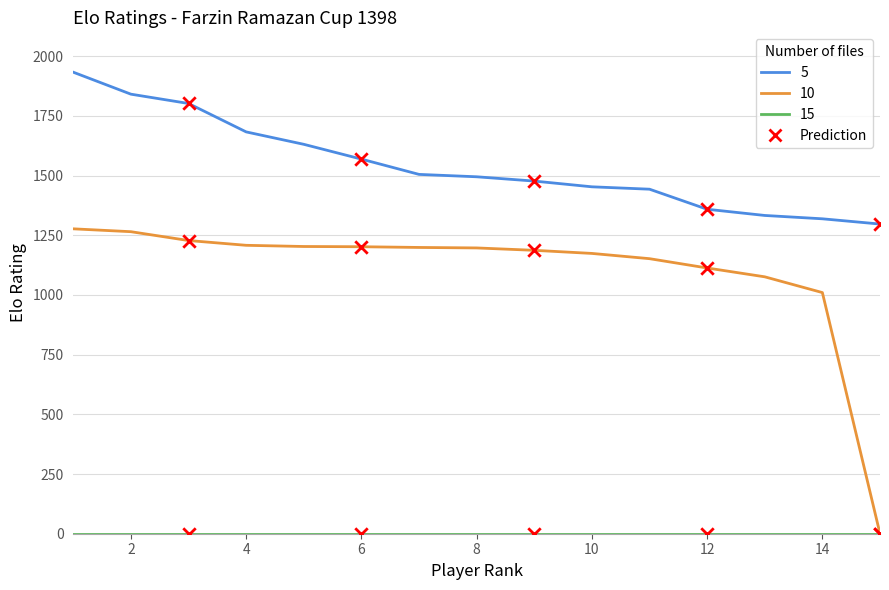

Which series has the largest total across all categories?

5